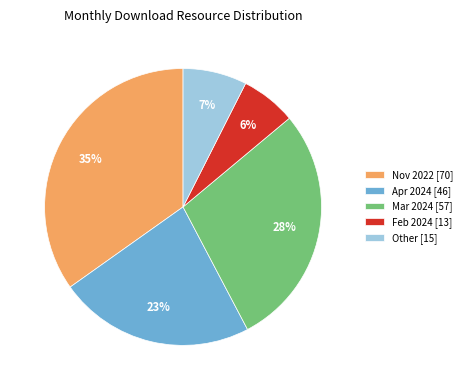

To the nearest percent, what is the average slice percentage?

20%